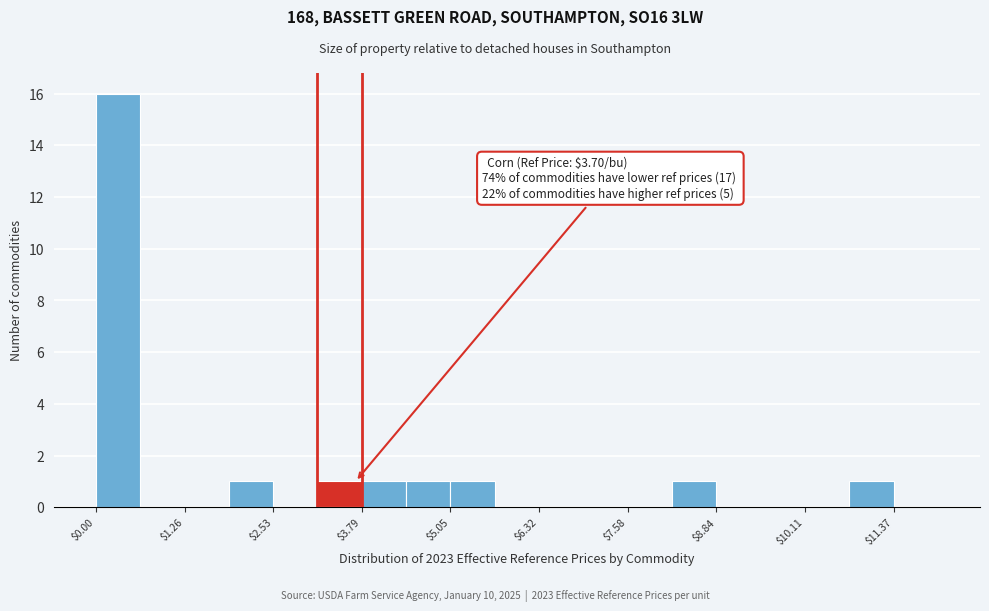

Read against the x-axis, roughly where is the centre of the tallest bar?

0.4